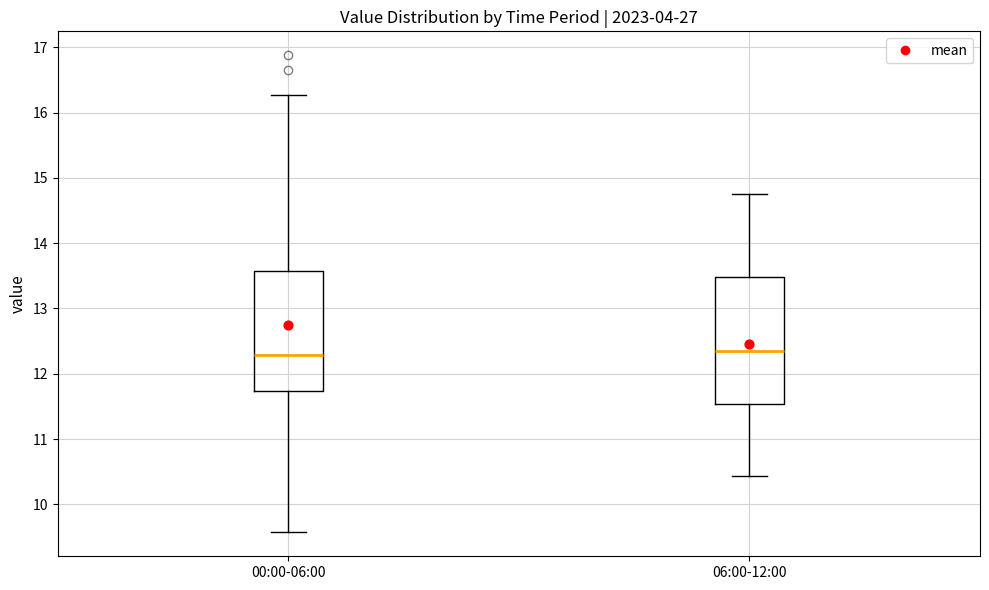

Reading left to right, read every box against the y-axis: the position of its median line, the range the box covers, and the ends of its whiskers. The values are not printed on the chart, so give them approximately, as read against the axis.

00:00-06:00: median 12.3, box 11.7 to 13.6, whiskers 9.6 to 16.3
06:00-12:00: median 12.4, box 11.5 to 13.5, whiskers 10.4 to 14.8